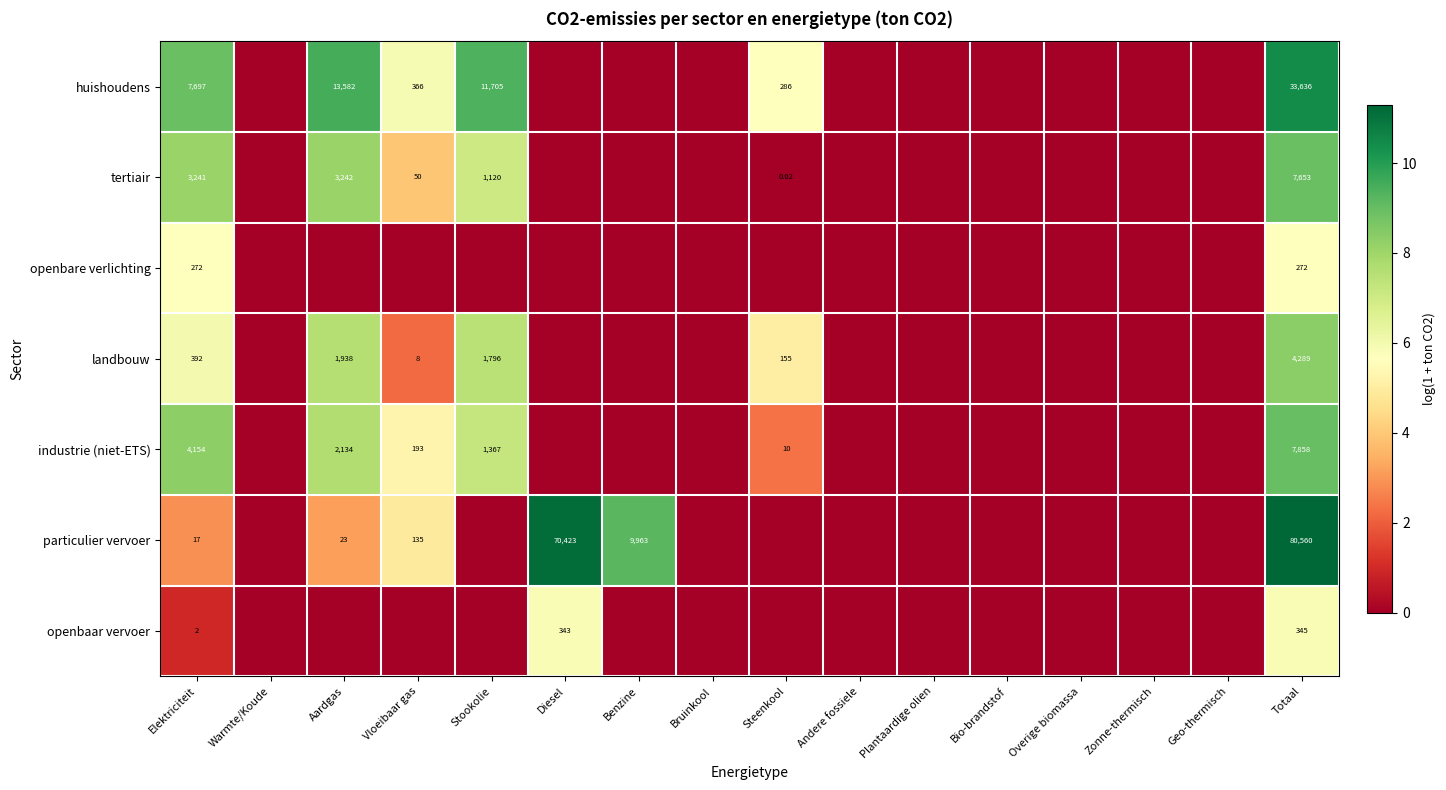

Rank the series at Elektriciteit from highest to lowest value.

huishoudens, industrie (niet-ETS), tertiair, landbouw, openbare verlichting, particulier vervoer, openbaar vervoer